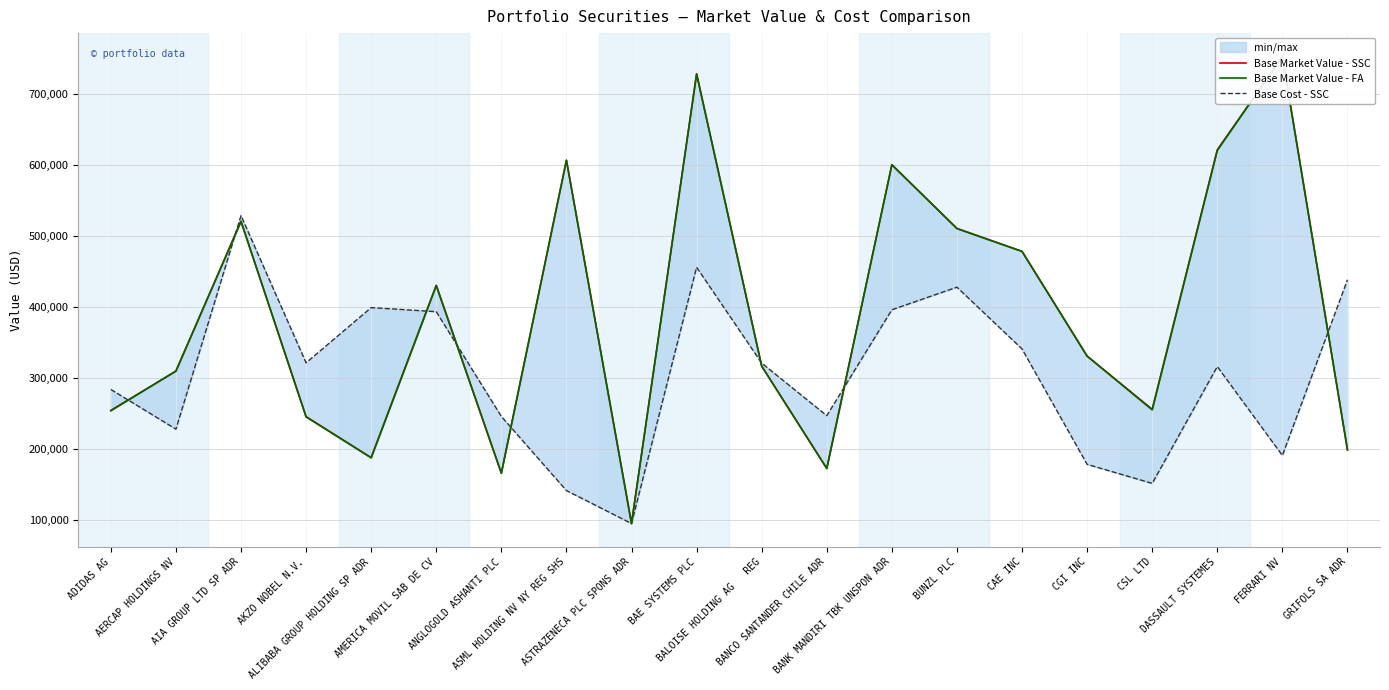

Reading right to left, transcribe all the data shown in this chart.

Base Market Value - SSC: 198603.1	752444.8	621065.8	255586.9	330532.4	477974.5	510378.5	599989.3	172322.6	316414.7	728100.3	94808.0	606319.8	165694.6	430038.3	187445.1	245350.8	520288.4	309401.8	254028.9
Base Market Value - FA: 198603.1	752444.8	620022.1	254802.0	330532.4	477974.5	510006.9	599989.3	172322.6	316380.2	727570.1	94808.0	606319.8	165694.6	430038.3	187445.1	244938.5	520288.4	309401.8	253601.9
Base Cost - SSC: 438026.4	190635.0	315795.7	151318.9	178131.0	340640.2	427593.6	395796.8	246696.0	320680.8	455604.2	94792.7	141251.9	245596.1	393101.3	398835.5	321079.4	528384.2	227674.2	283606.9